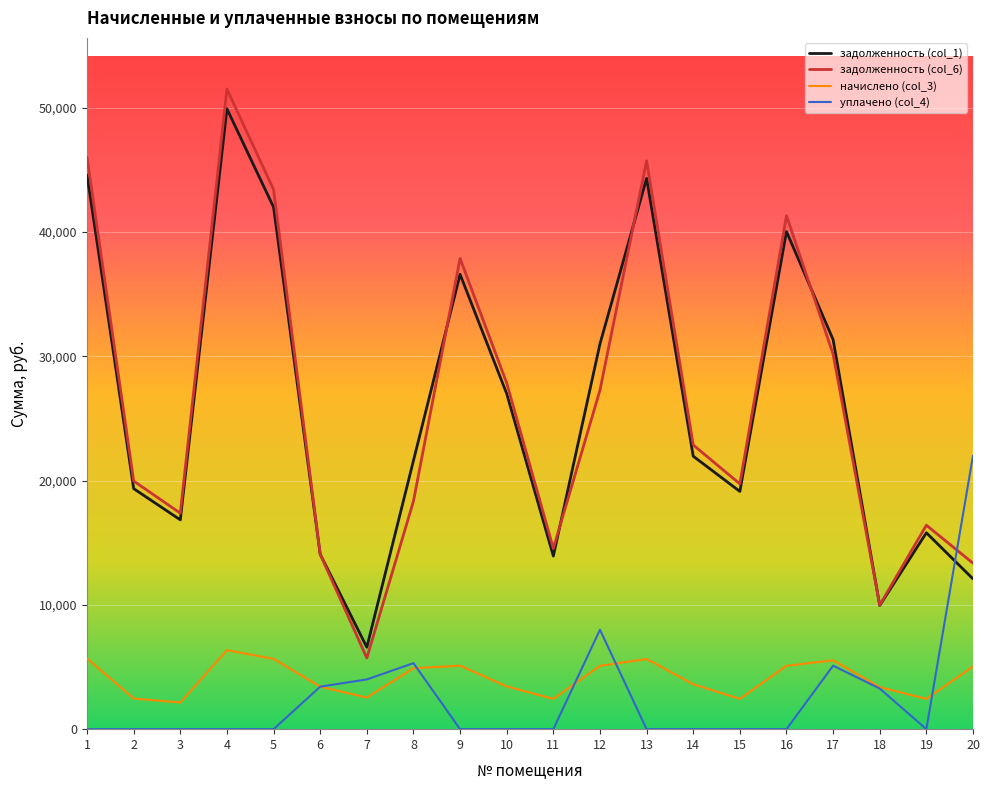

What is the spread (max minus min) of values at 6?

10655.5